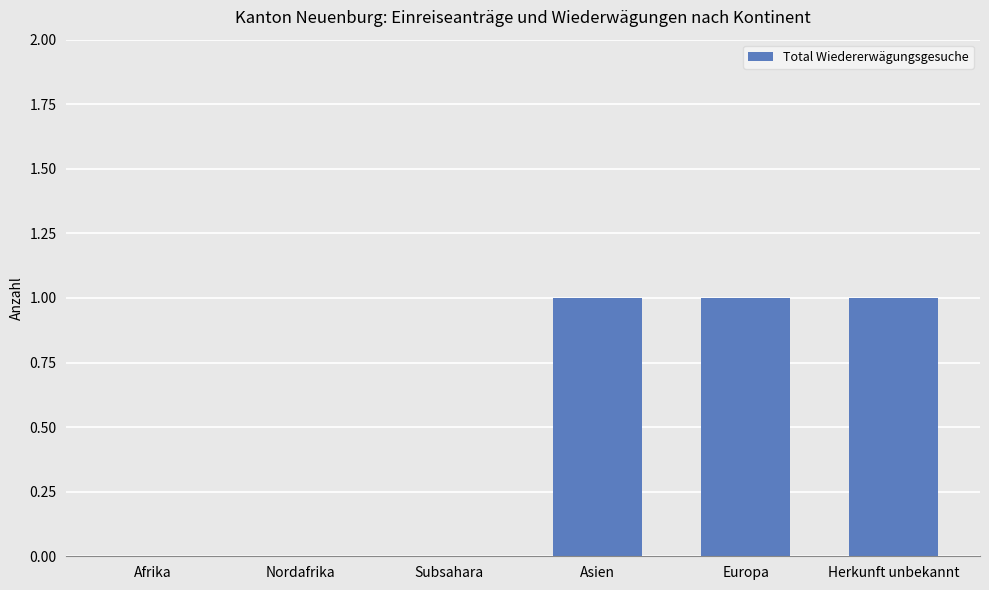

What is the change in value from Afrika to Asien?

+1